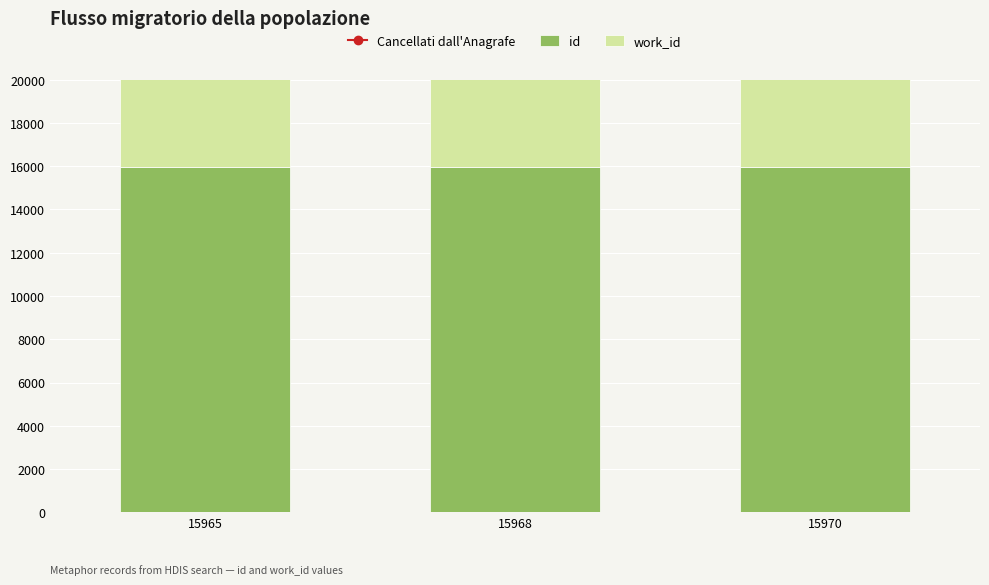

At how many categories does at least one series exceed 12459?

3